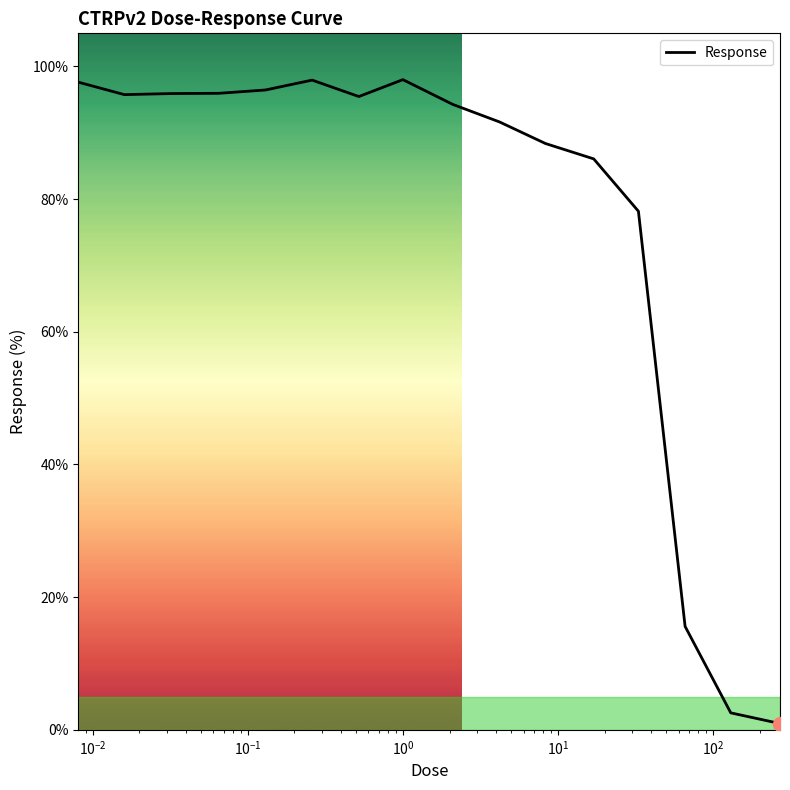

What is the maximum value shown in the chart?

98.0